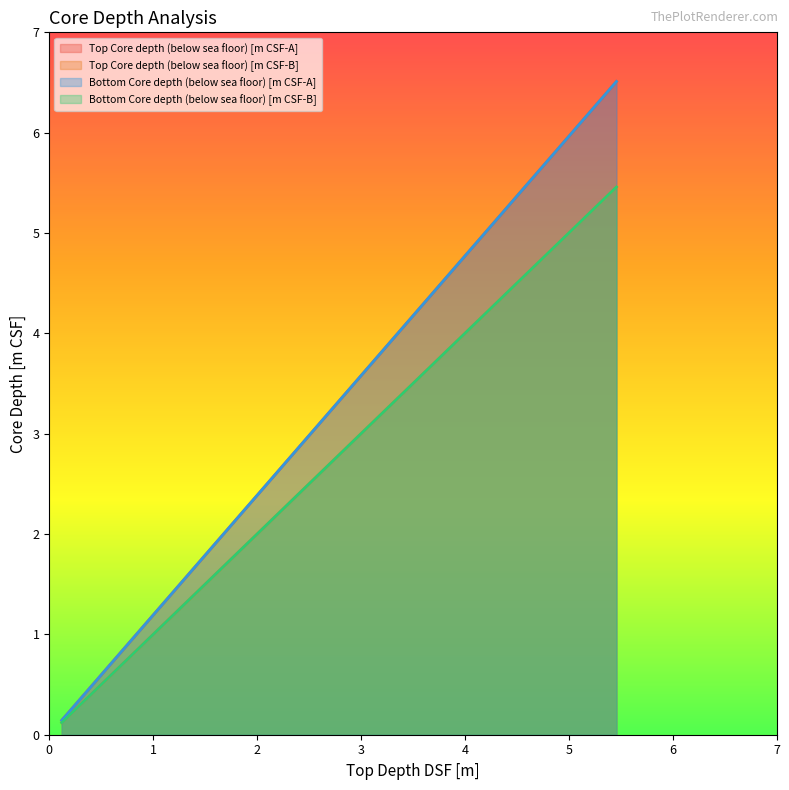

Reading right to left, transcribe all the data shown in this chart.

Top Core depth (below sea floor) [m CSF-A]: 6.5	4.5	3.5	1.8	0.1
Top Core depth (below sea floor) [m CSF-B]: 5.5	3.8	3.0	1.5	0.1
Bottom Core depth (below sea floor) [m CSF-A]: 6.5	4.5	3.5	1.8	0.1
Bottom Core depth (below sea floor) [m CSF-B]: 5.5	3.8	3.0	1.5	0.1